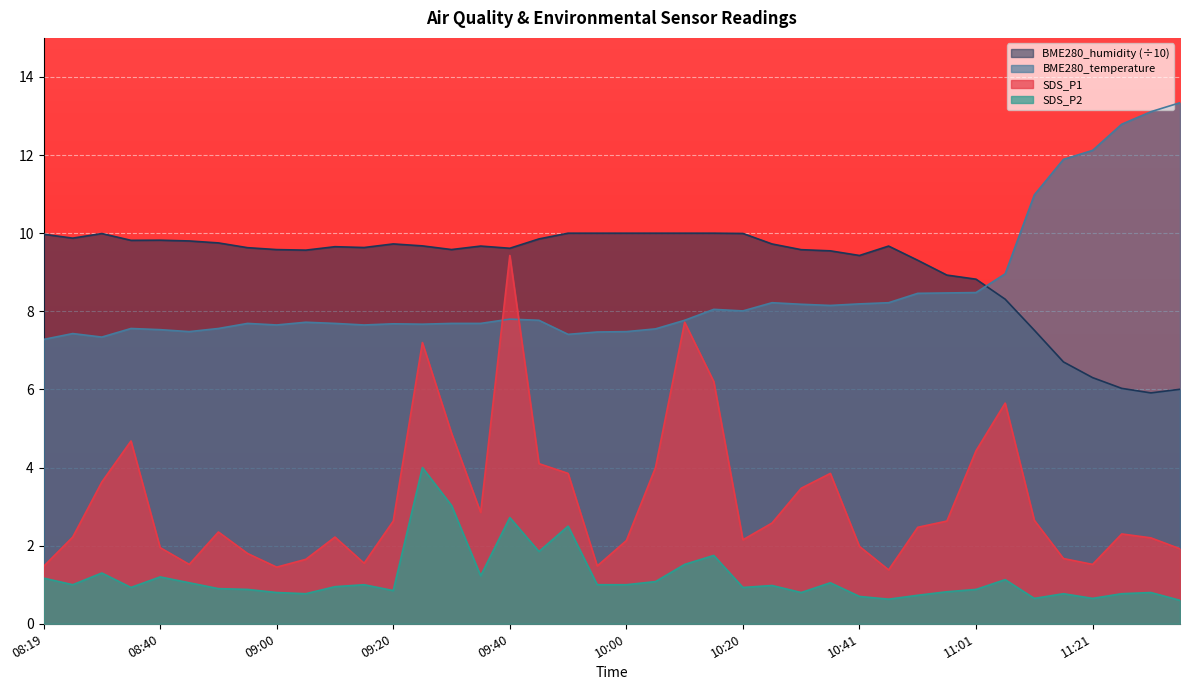

What value does the SDS_P2 series have at 09:50?

2.5